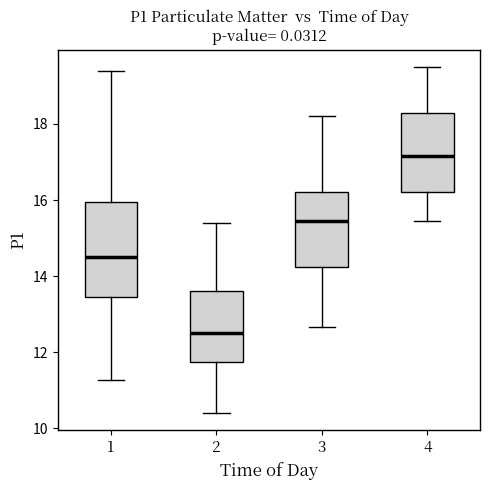

Which box has the highest median line?

4